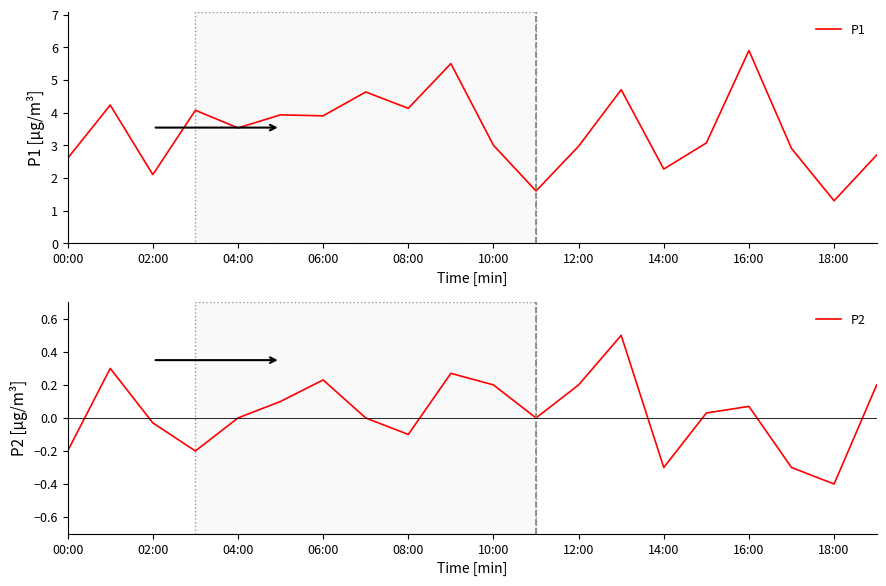

What is the difference between the maximum and minimum values in the P2 series?

0.9